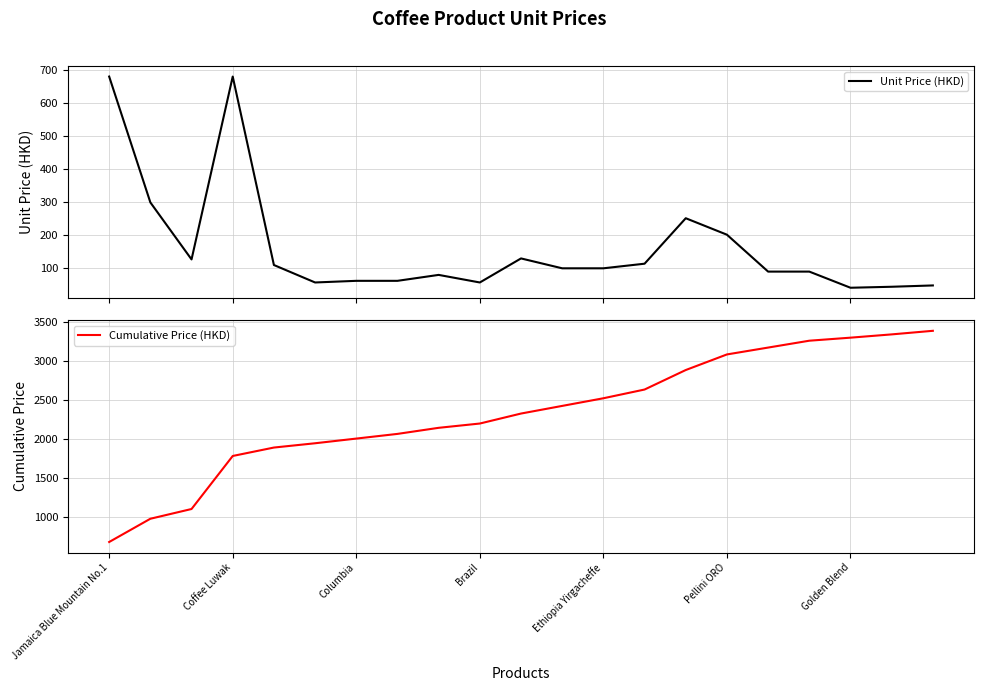

What is the difference between the maximum and minimum values in the Cumulative Price (HKD) series?

2708